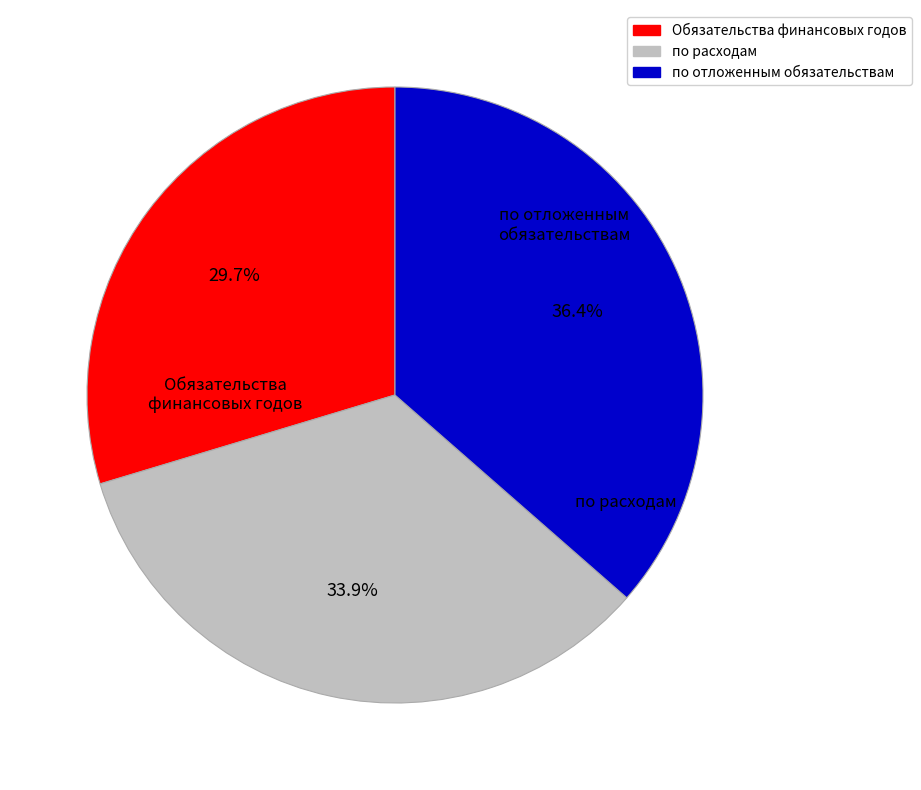

To the nearest percent, what percentage of the pie is Обязательства финансовых годов?

30%